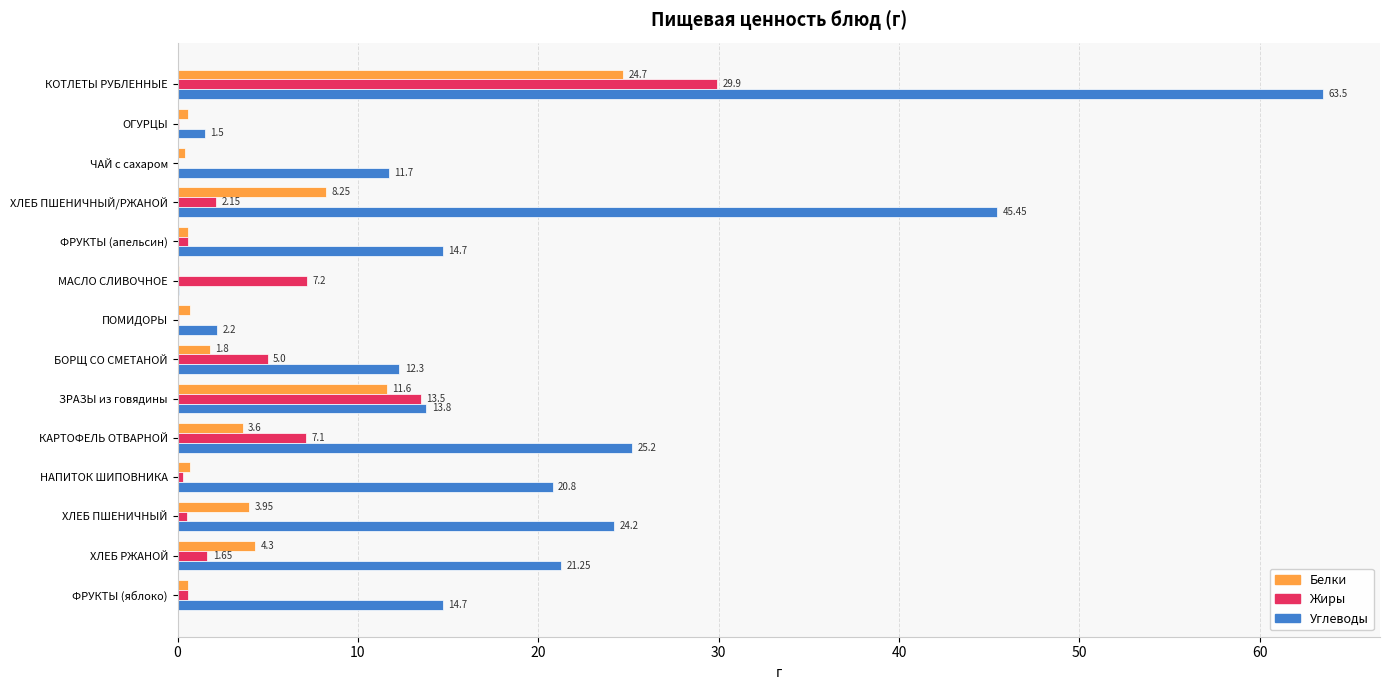

Which series has the widest spread of values?

Углеводы